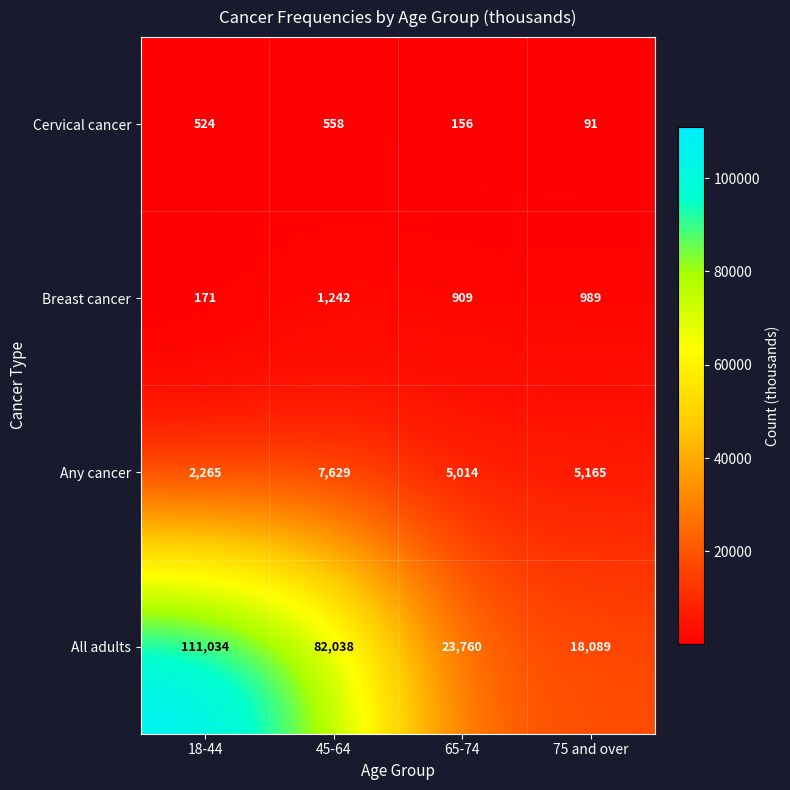

What is the smallest value displayed?

91